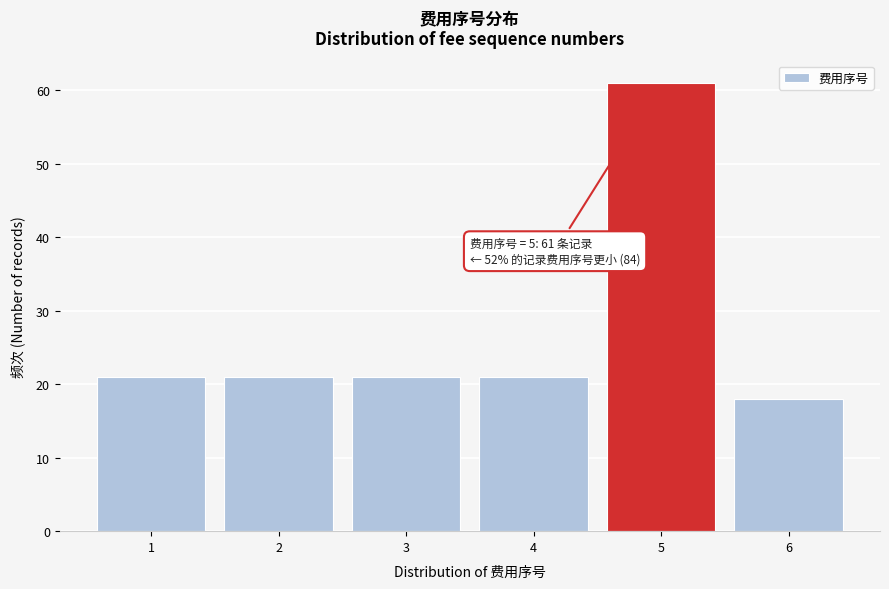

Reading right to left, list all the values displayed in this chart.

18	61	21	21	21	21